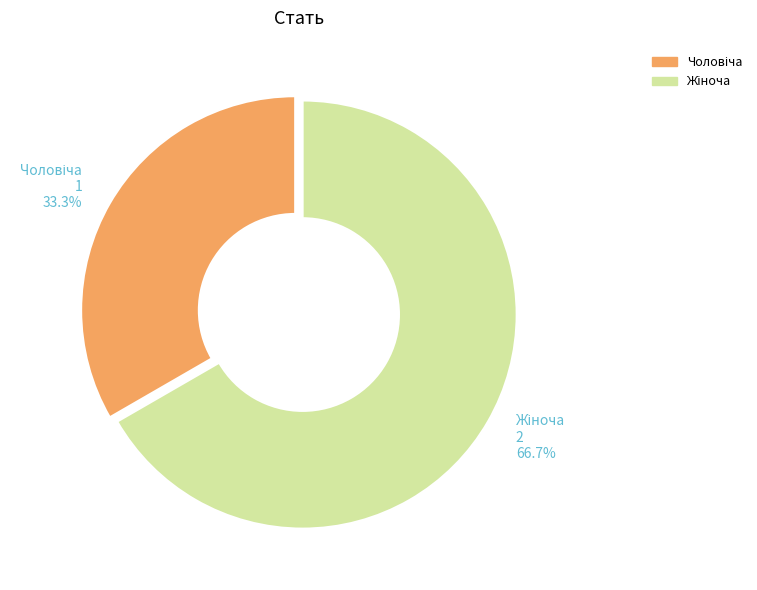

Does any single category account for the majority?

Yes